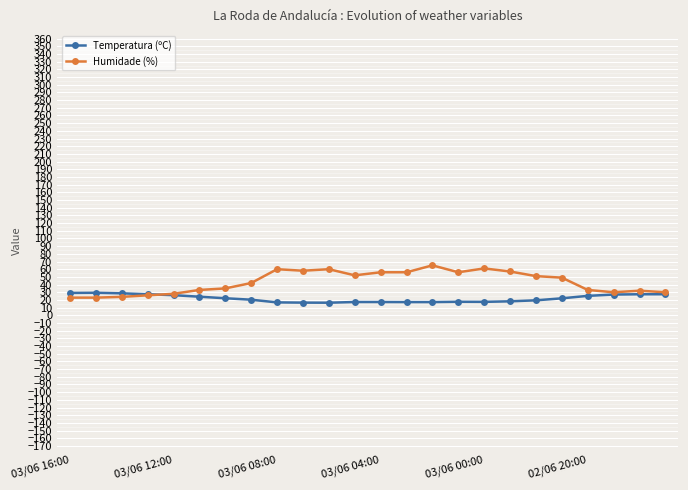

List the series in order of their peak value, lowest first.

Temperatura (ºC), Humidade (%)